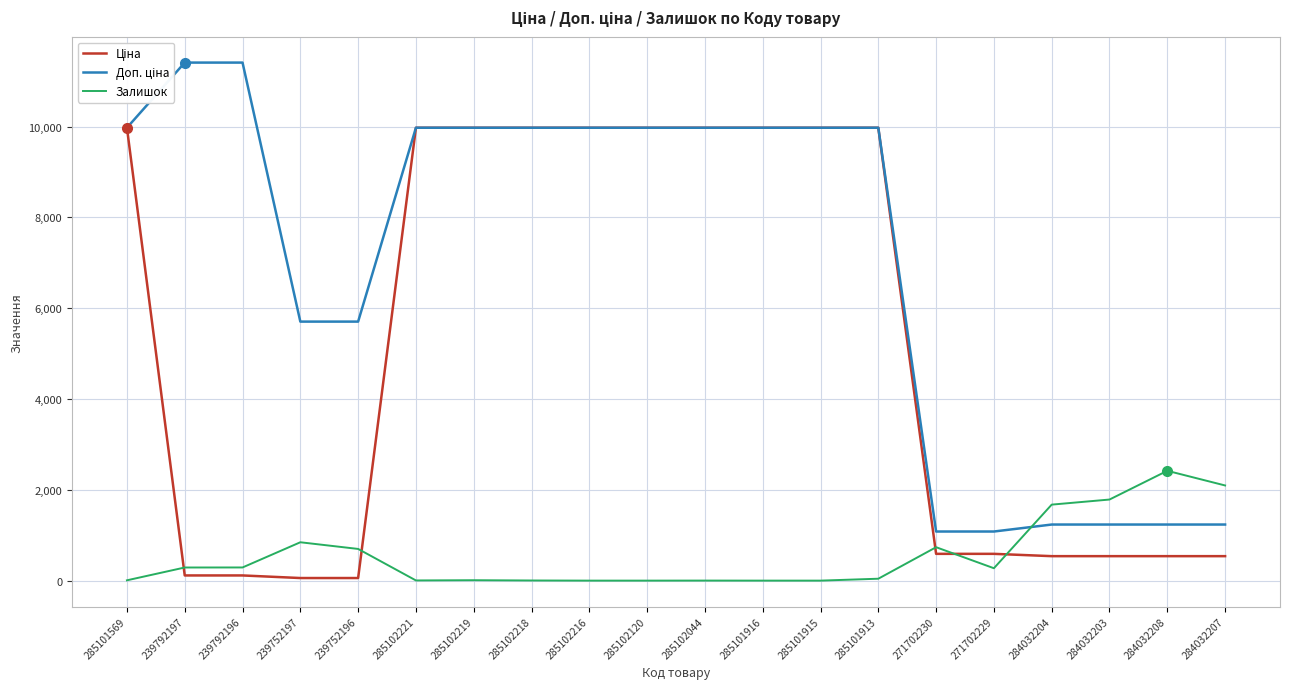

What is the difference between the highest and lowest values at 271702230?

491.7